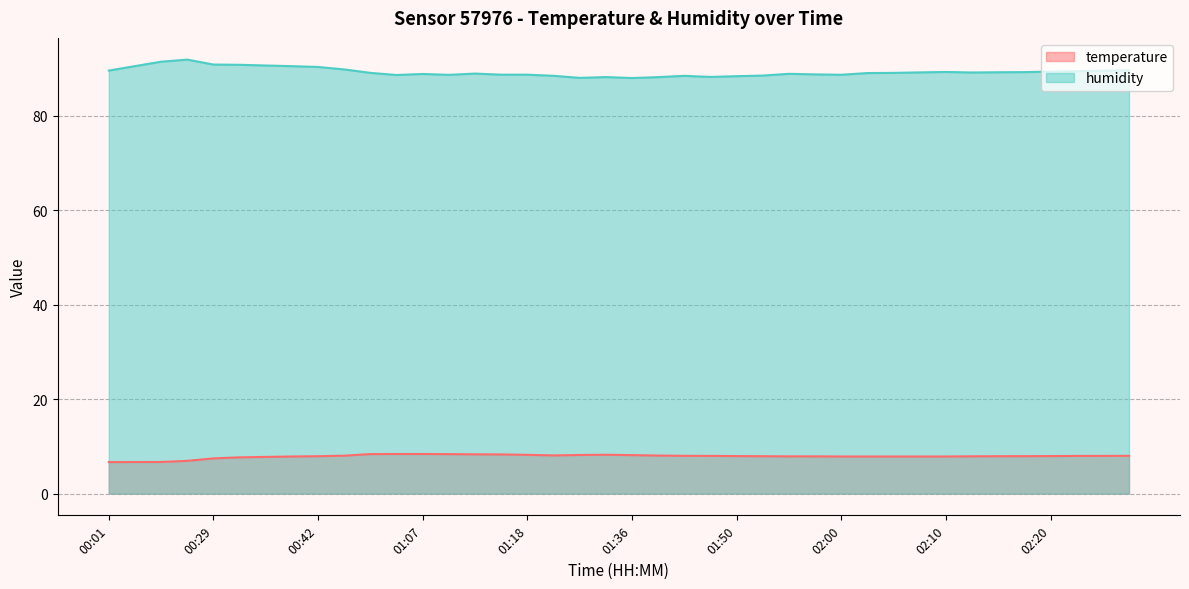

At 02:03, list the series in order from largest to smallest.

humidity, temperature